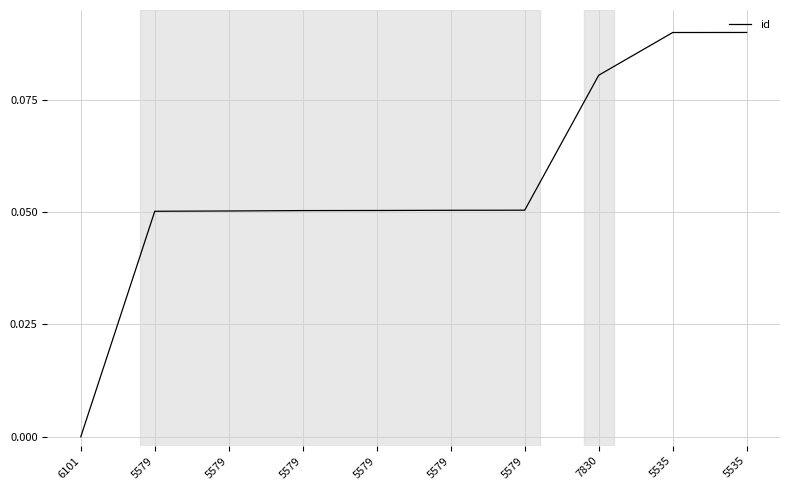

What is the label of the 6th point from the left?

5579